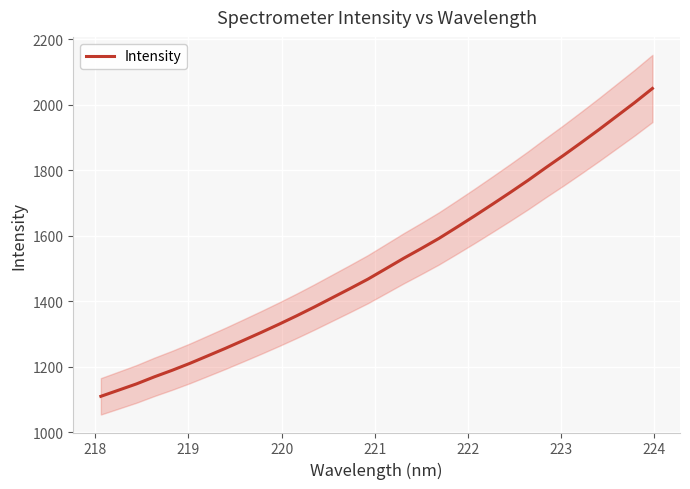

What is the minimum value for Intensity?

1110.3